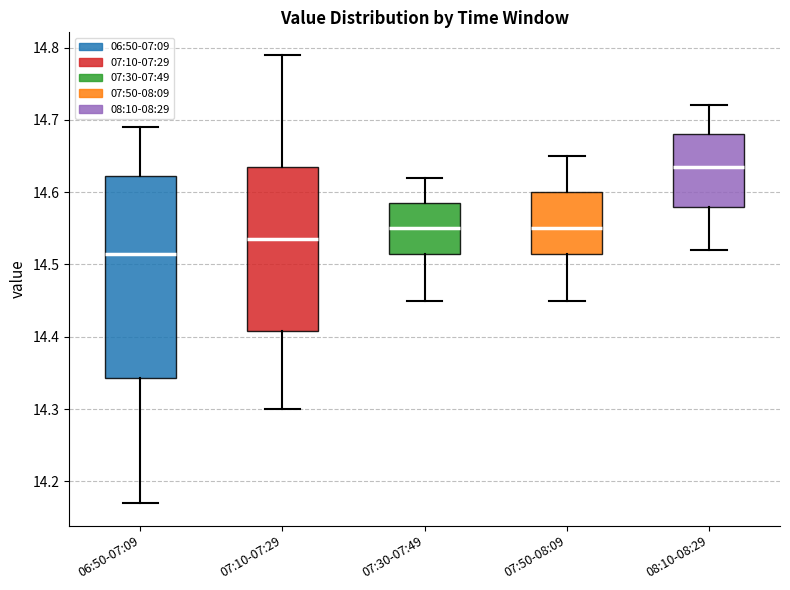

Reading left to right, transcribe this box plot: for each box, give where its median line is, the range the box spans, and where its two whiskers end, as read against the y-axis. The values are not printed on the chart, so give them approximately, as read against the axis.

06:50-07:09: median 14.52, box 14.34 to 14.62, whiskers 14.17 to 14.69
07:10-07:29: median 14.54, box 14.41 to 14.64, whiskers 14.30 to 14.79
07:30-07:49: median 14.55, box 14.52 to 14.59, whiskers 14.45 to 14.62
07:50-08:09: median 14.55, box 14.52 to 14.60, whiskers 14.45 to 14.65
08:10-08:29: median 14.64, box 14.58 to 14.68, whiskers 14.52 to 14.72